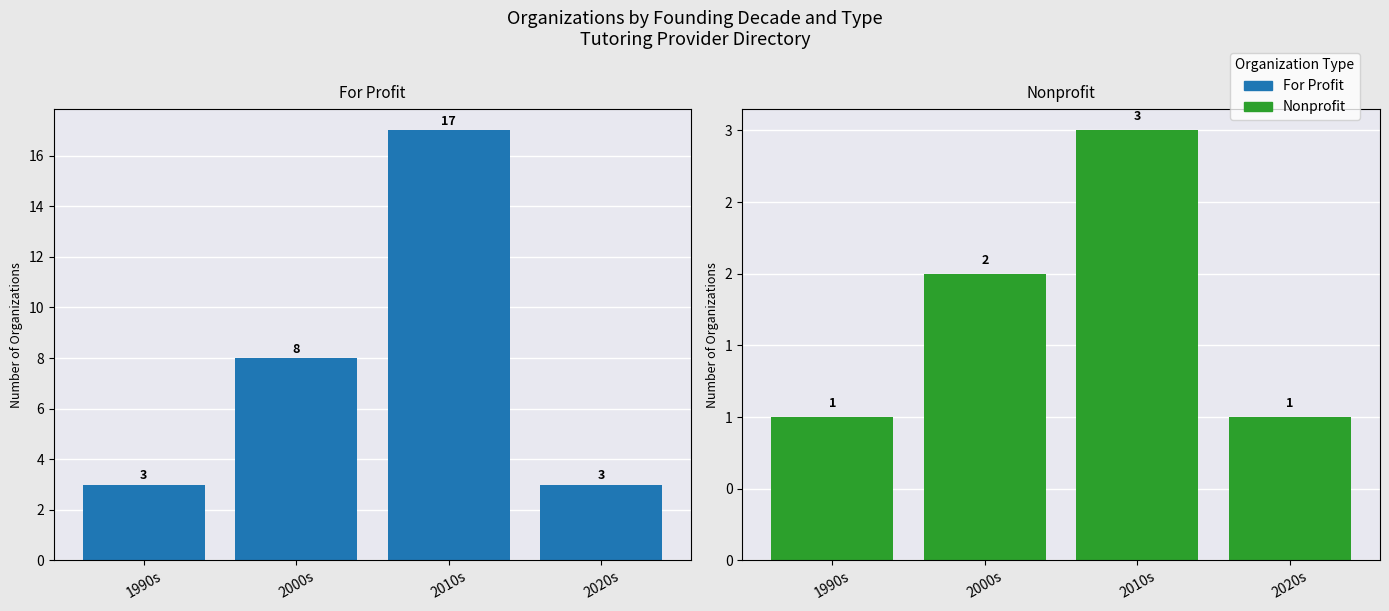

At which label does Nonprofit first exceed 2?

2010s